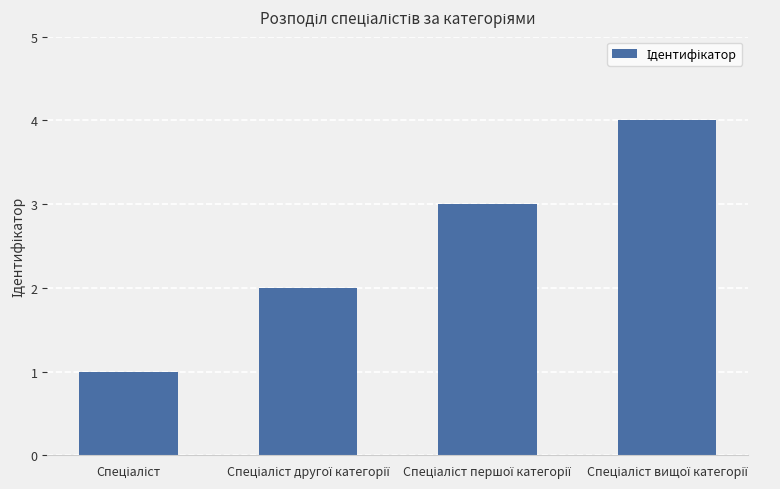

What is the sum of all values?

10